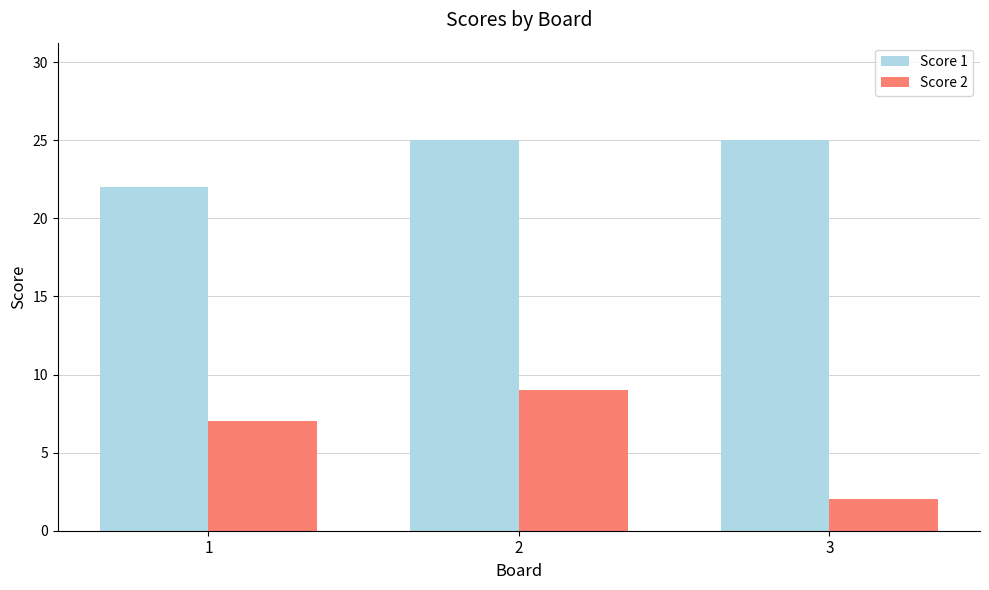

Which series has the largest range (max minus min)?

Score 2